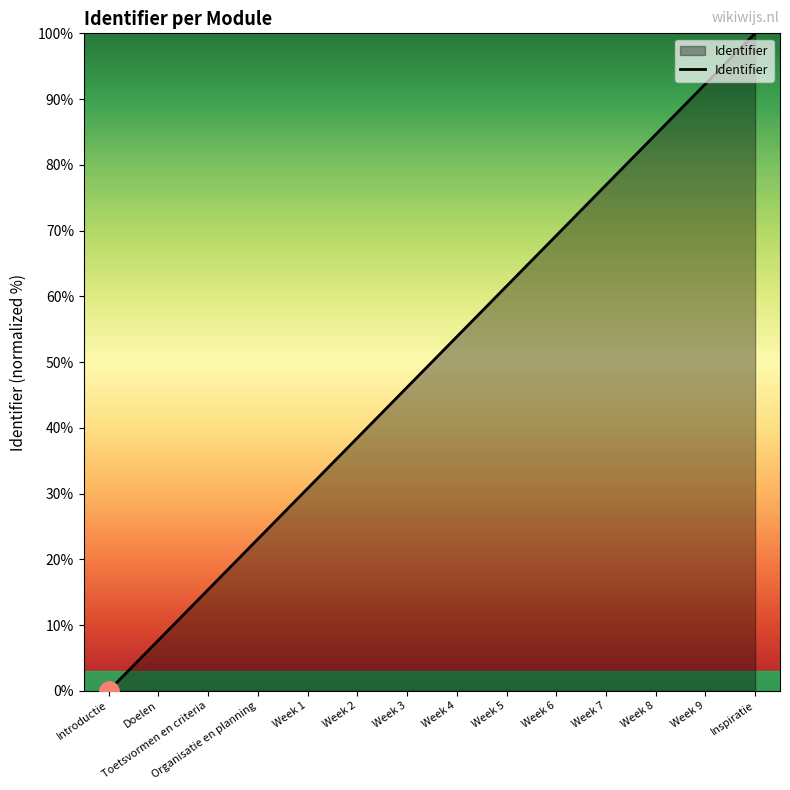

Which category has the lowest value across all series?

Introductie